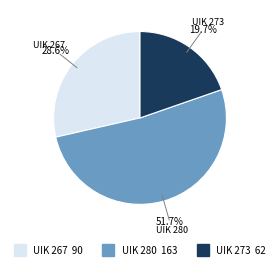

Count the number of slices in the pie.

3